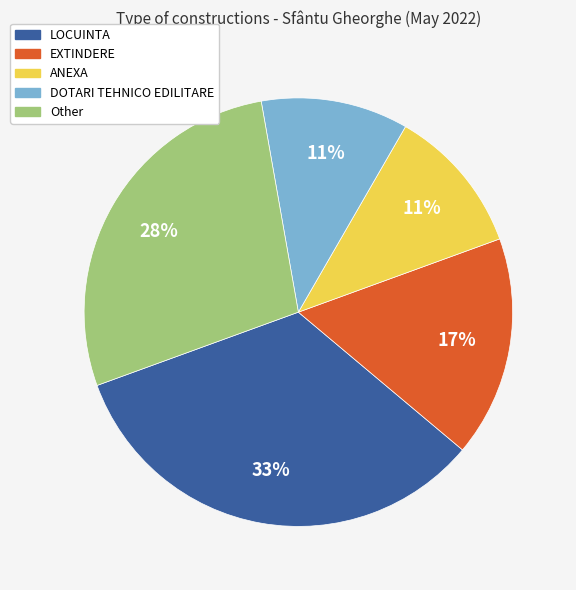

Between EXTINDERE and Other, which is larger?

Other